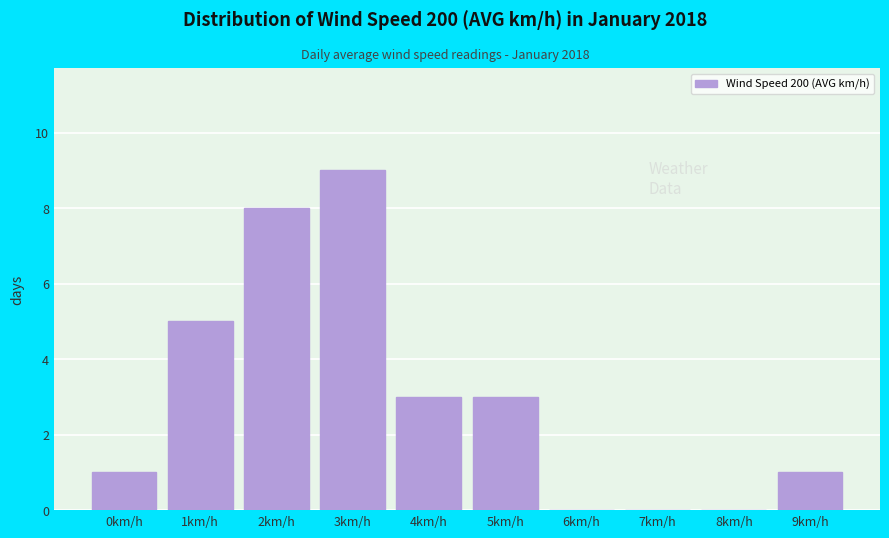

Reading left to right, transcribe all the data shown in this chart.

0km/h=1	1km/h=5	2km/h=8	3km/h=9	4km/h=3	5km/h=3	6km/h=0	7km/h=0	8km/h=0	9km/h=1